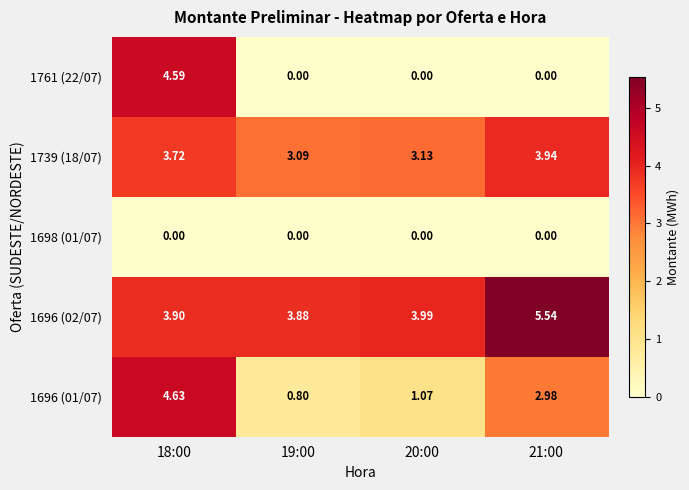

Which series has the largest total across all categories?

1696 (02/07)